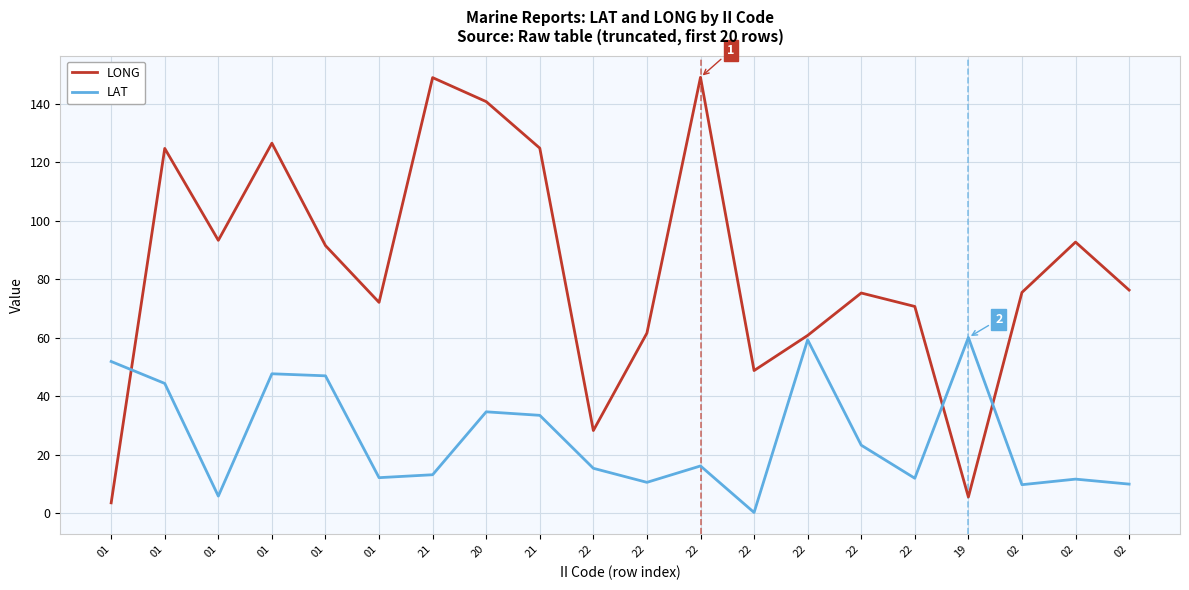

How many lines are shown in the chart?

2